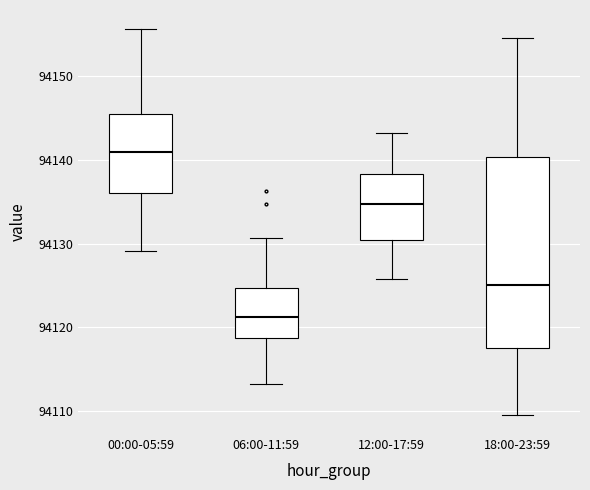

Reading left to right, transcribe this box plot: for each box, give where its median line is, the range the box spans, and where its two whiskers end, as read against the y-axis. The values are not printed on the chart, so give them approximately, as read against the axis.

00:00-05:59: median 94141, box 94136 to 94146, whiskers 94129 to 94156
06:00-11:59: median 94121, box 94119 to 94125, whiskers 94113 to 94131
12:00-17:59: median 94135, box 94130 to 94138, whiskers 94126 to 94143
18:00-23:59: median 94125, box 94118 to 94140, whiskers 94110 to 94155